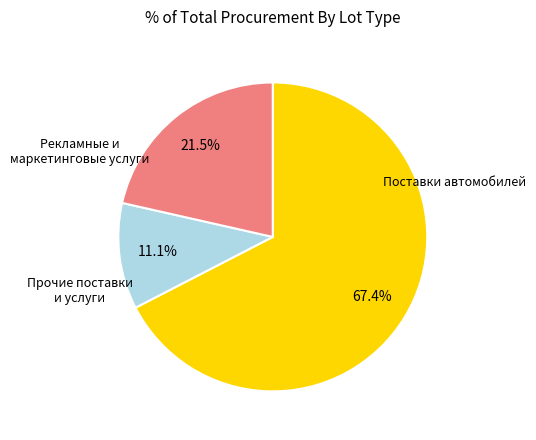

Is there a majority slice in this chart?

Yes